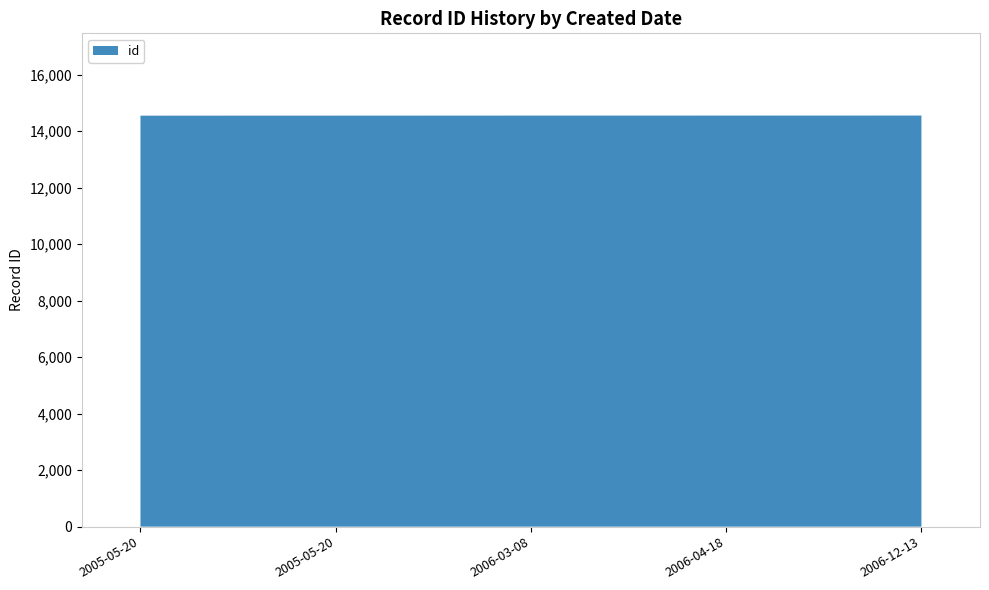

Reading left to right, what are all the values shown in this chart?

14551	14552	14553	14554	14555